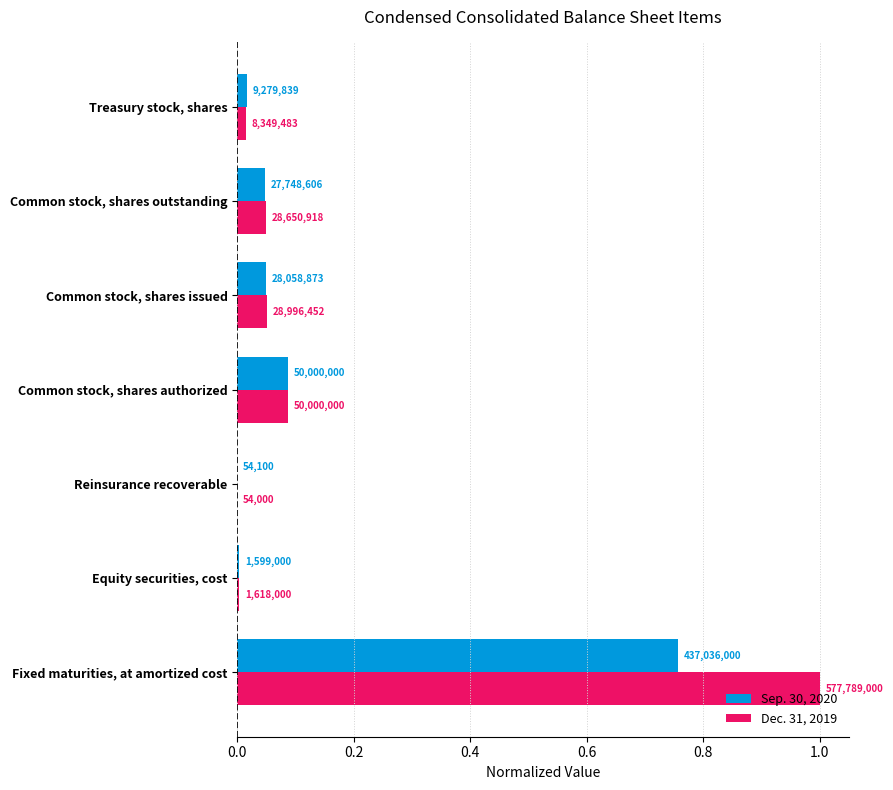

What are all the series names shown in the legend?

Sep. 30, 2020, Dec. 31, 2019